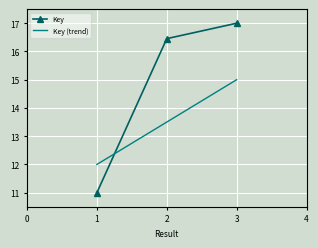

The value of Key (trend) at 3 is 8.3. True or false?

False